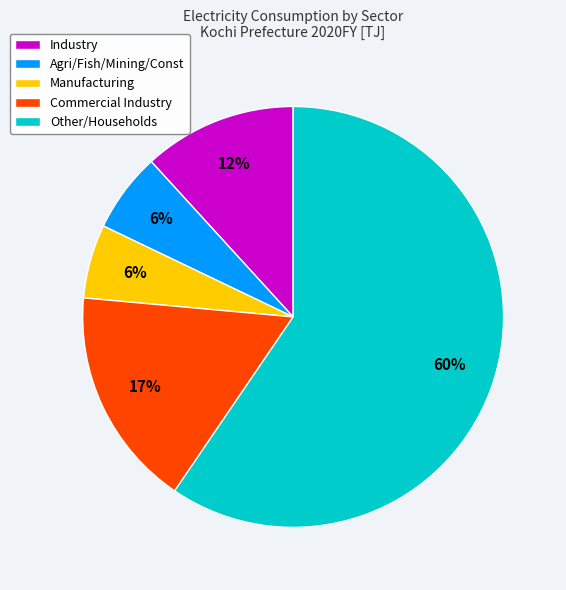

What percentage is the Commercial Industry slice, to the nearest percent?

17%